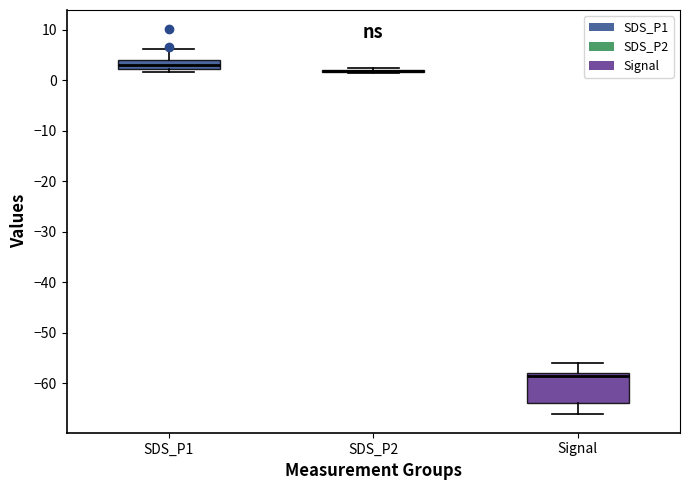

Which box is the tallest, from its lower edge to its upper edge?

Signal